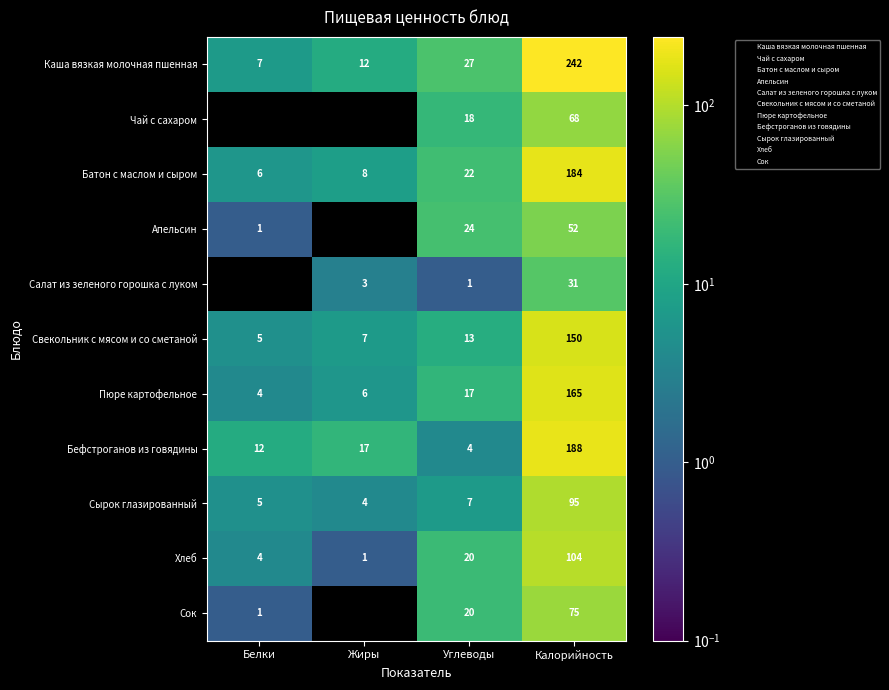

What is the difference between the highest and lowest values at Калорийность?

211